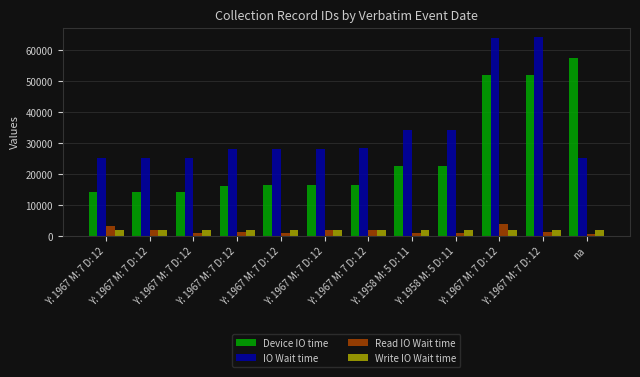

Where is Device IO time nearest to the value 35764?

Y: 1958 M: 5 D: 11